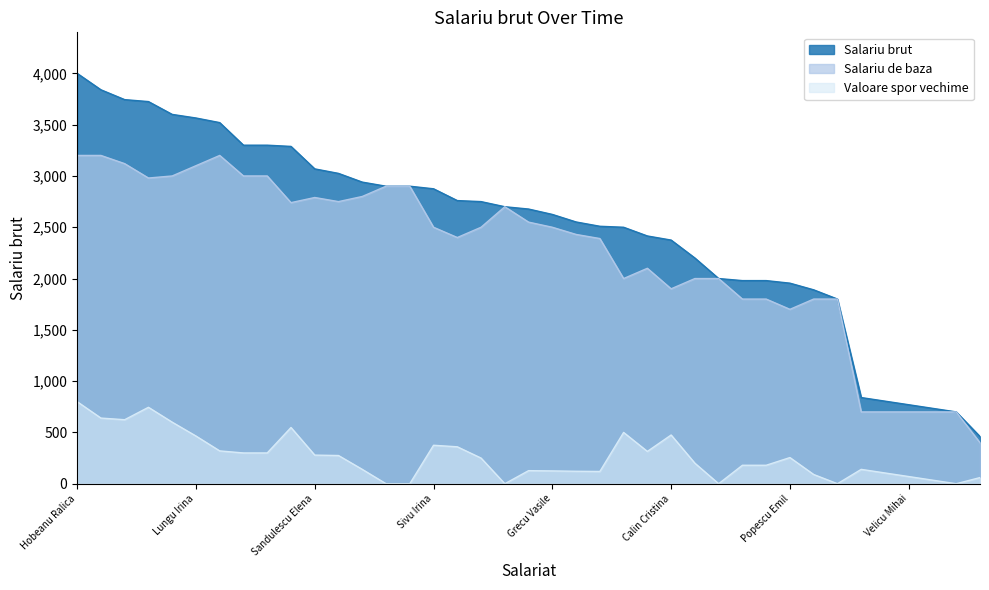

True or false: Valoare spor vechime and Salariu de baza cross at least once.

False